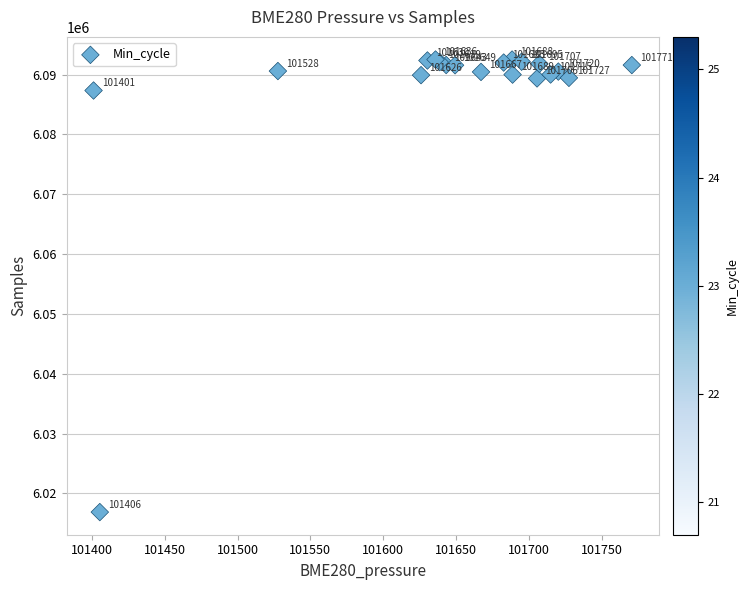

What Y value in the scatter plot is closest to 6054708?

6087346